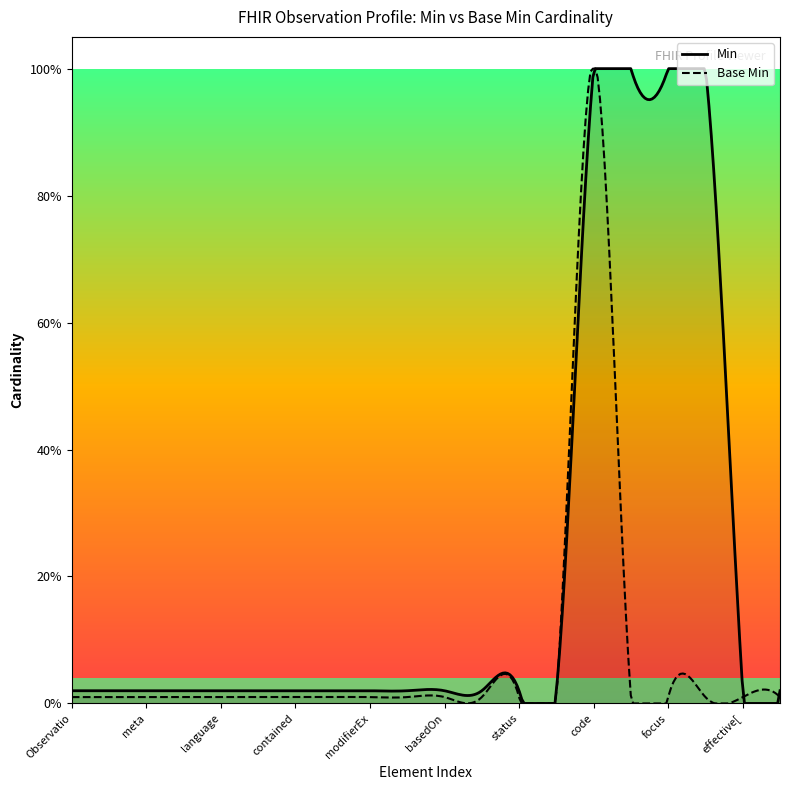

Does the chart display data point markers on the line(s)?

No